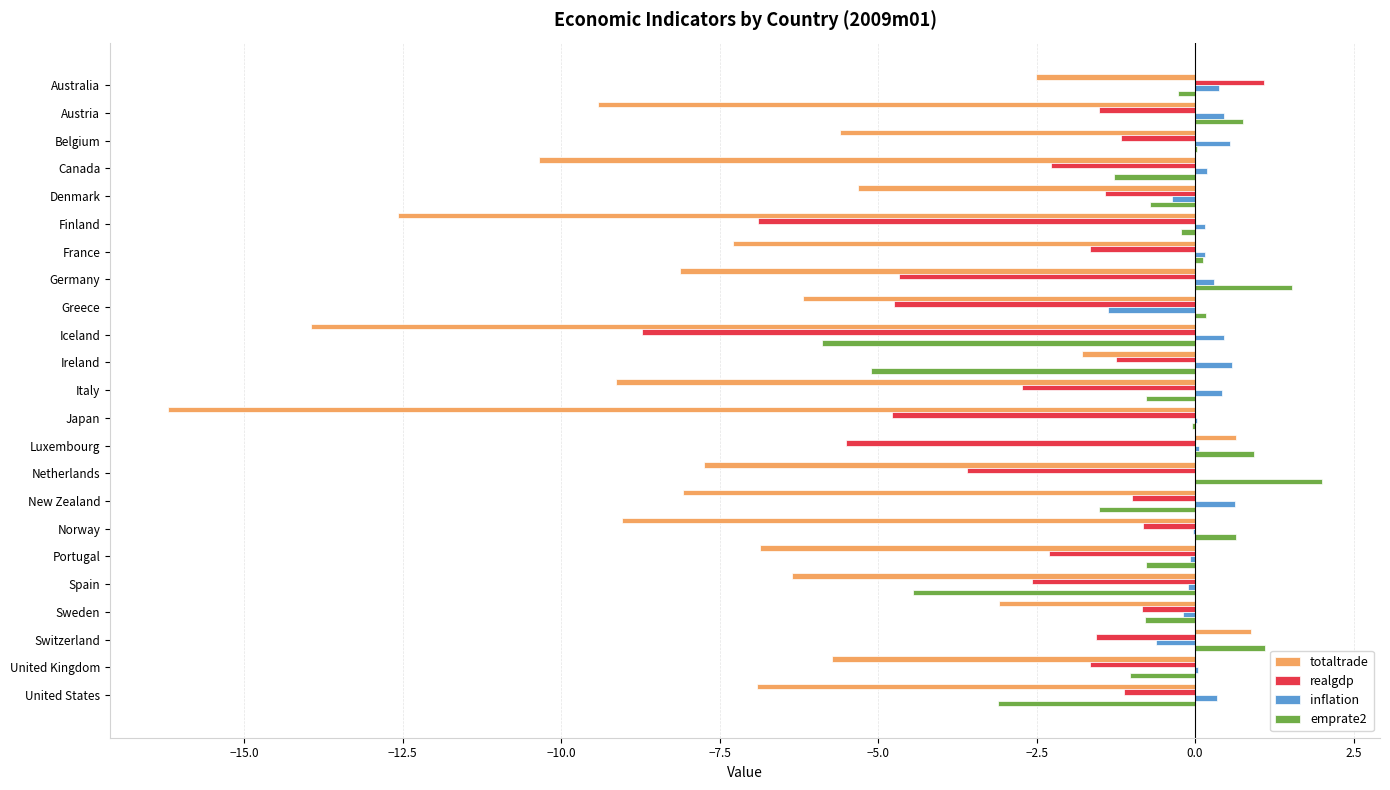

Is the value of totaltrade at Iceland greater than the value of realgdp at Norway?

No